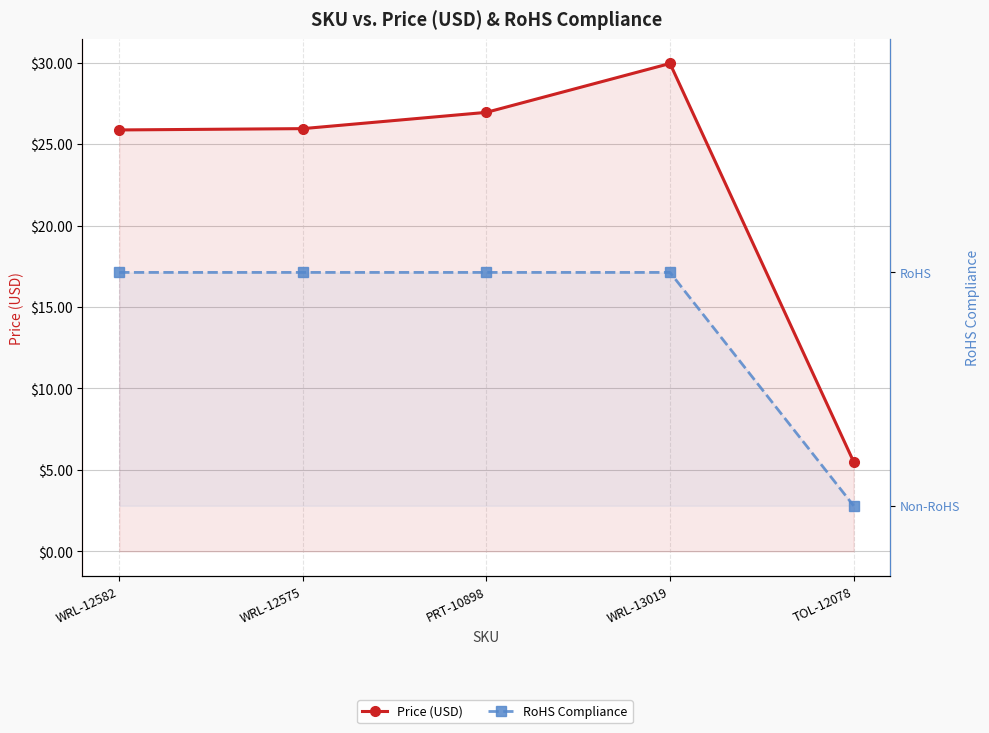

The value of Price (USD) at WRL-13019 is 46.0. True or false?

False